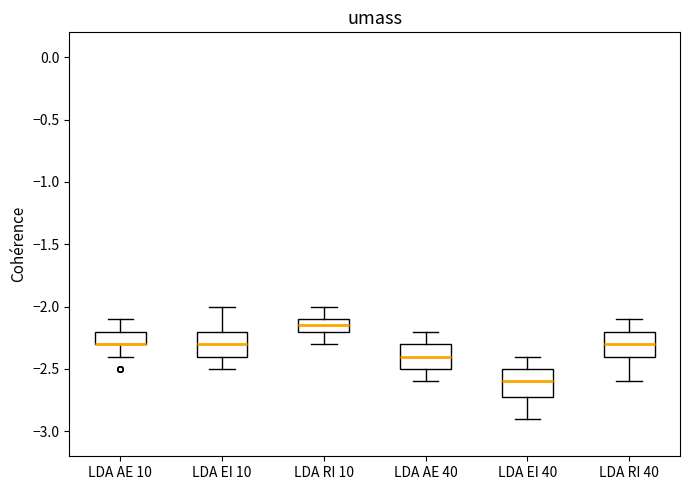

Reading left to right, transcribe this box plot: for each box, give where its median line is, the range the box spans, and where its two whiskers end, as read against the y-axis. The values are not printed on the chart, so give them approximately, as read against the axis.

LDA AE 10: median -2.30 (drawn on the box's lower edge), box -2.30 to -2.20, whiskers -2.40 to -2.10
LDA EI 10: median -2.30, box -2.40 to -2.20, whiskers -2.50 to -2.00
LDA RI 10: median -2.15, box -2.20 to -2.10, whiskers -2.30 to -2.00
LDA AE 40: median -2.40, box -2.50 to -2.30, whiskers -2.60 to -2.20
LDA EI 40: median -2.60, box -2.70 to -2.50, whiskers -2.90 to -2.40
LDA RI 40: median -2.30, box -2.40 to -2.20, whiskers -2.60 to -2.10